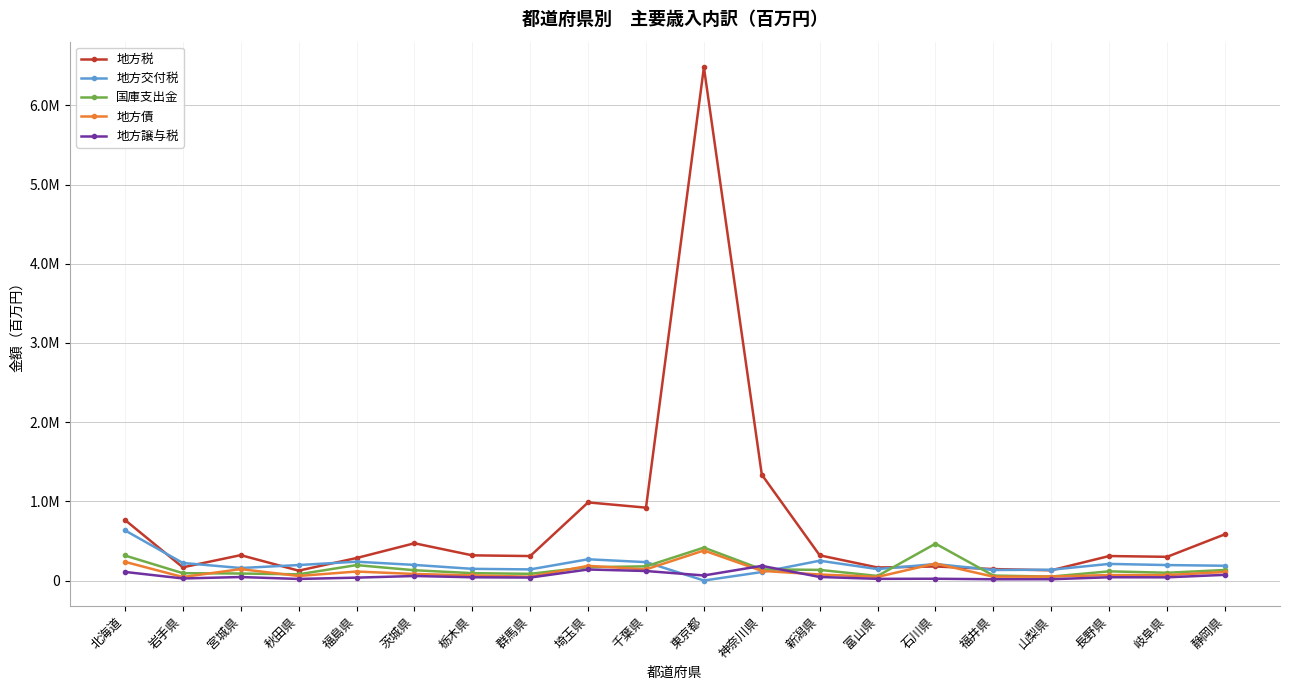

What is the value of the 地方税 point at the 4th from the left?

124634